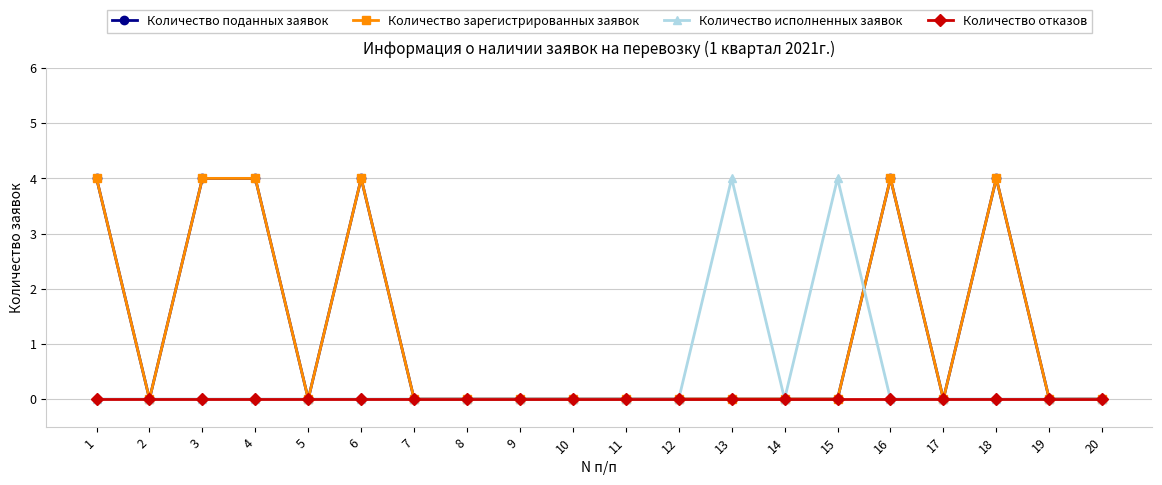

Reading left to right, extract all data points from this chart.

Количество поданных заявок: 4	0	4	4	0	4	0	0	0	0	0	0	0	0	0	4	0	4	0	0
Количество зарегистрированных заявок: 4	0	4	4	0	4	0	0	0	0	0	0	0	0	0	4	0	4	0	0
Количество исполненных заявок: 0	0	0	0	0	0	0	0	0	0	0	0	4	0	4	0	0	0	0	0
Количество отказов: 0	0	0	0	0	0	0	0	0	0	0	0	0	0	0	0	0	0	0	0